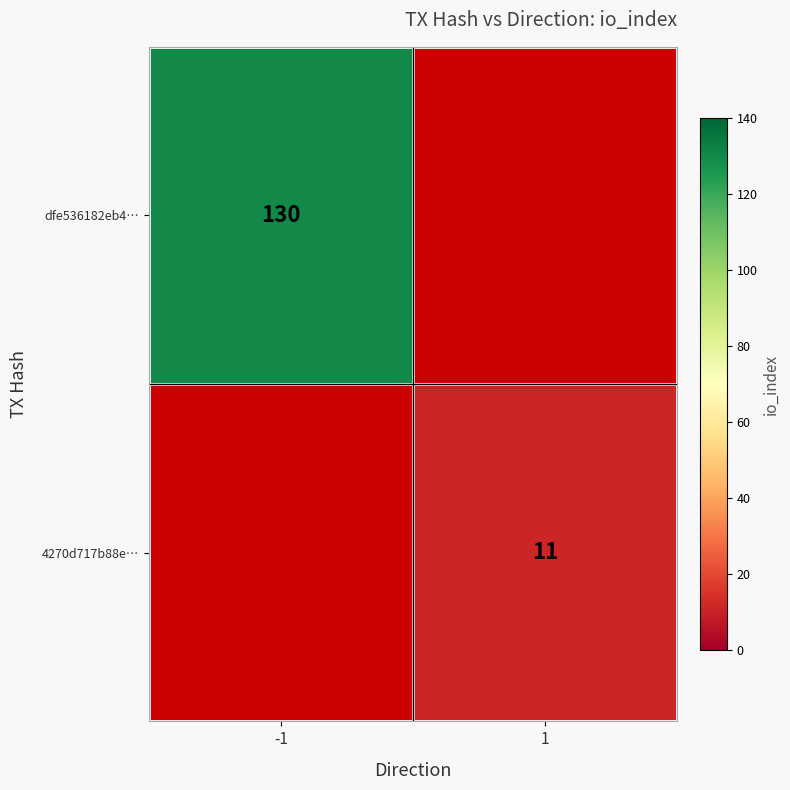

Is it true that 4270d717b88e… equals 11 at 1?

True